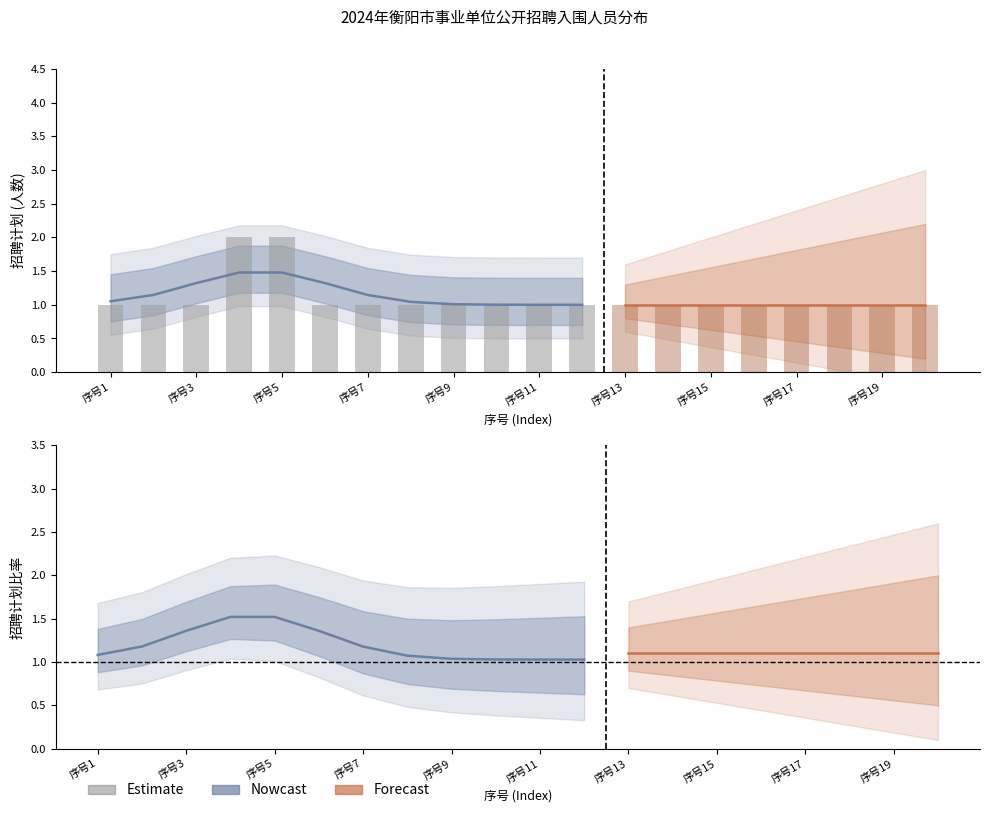

Rank the series by their average value, from lowest to highest.

招聘计划_forecast, 招聘计划_nowcast